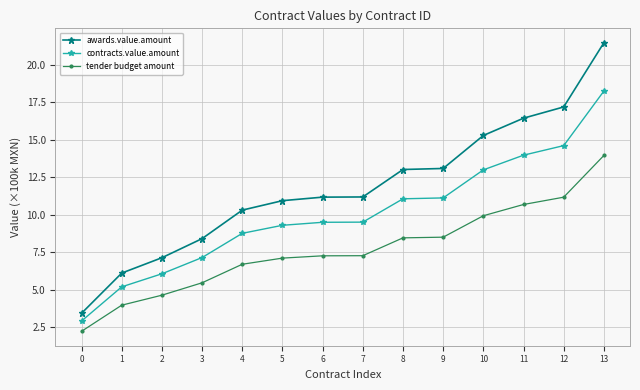

True or false: tender budget amount and awards.value.amount cross at least once.

False